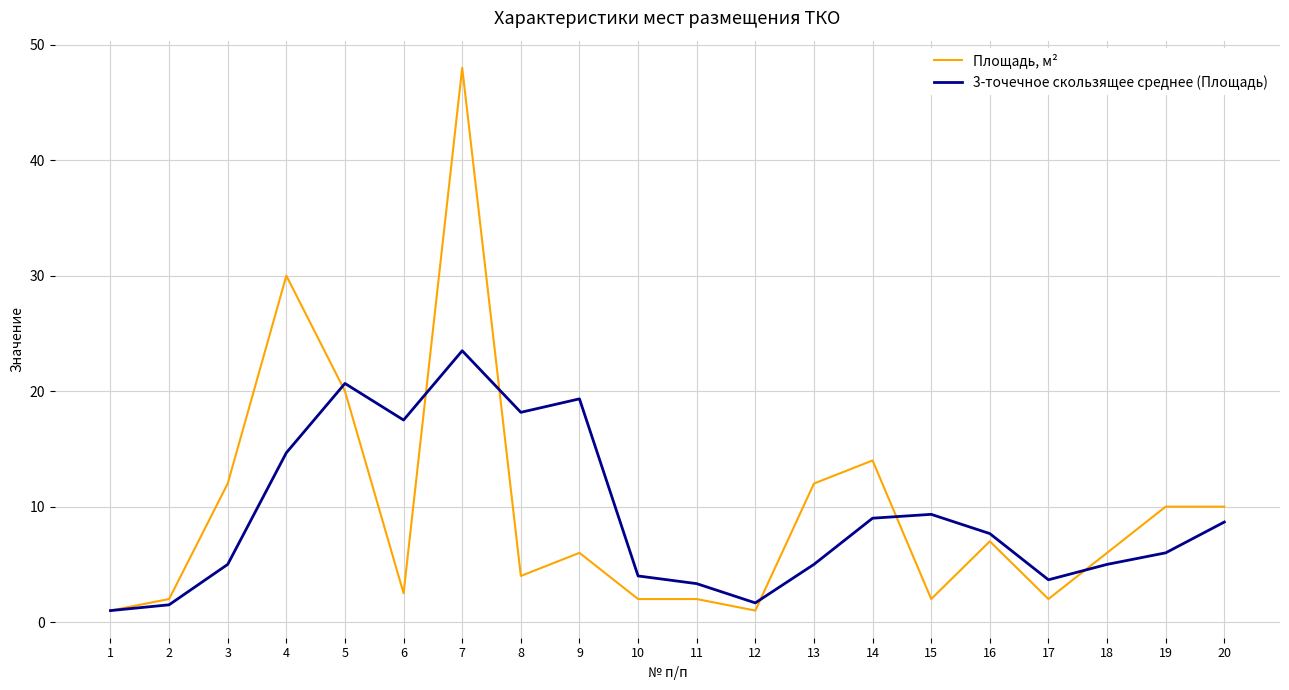

Which series changed the most between 11 and 13?

Площадь, м²